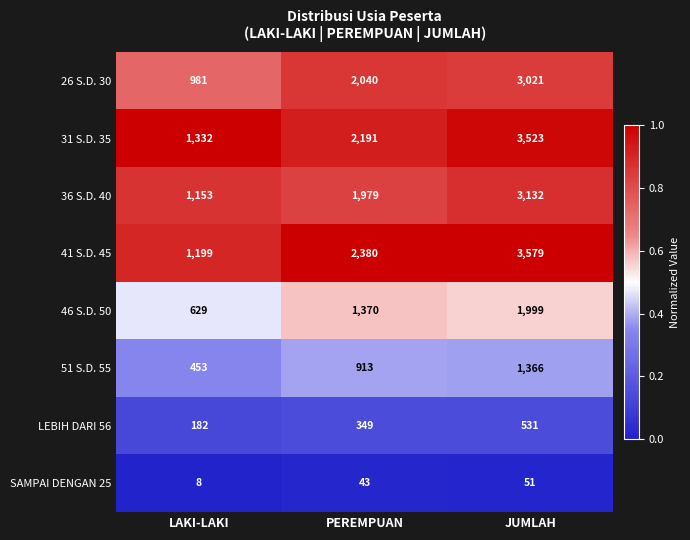

Which series has the widest spread of values?

41 S.D. 45